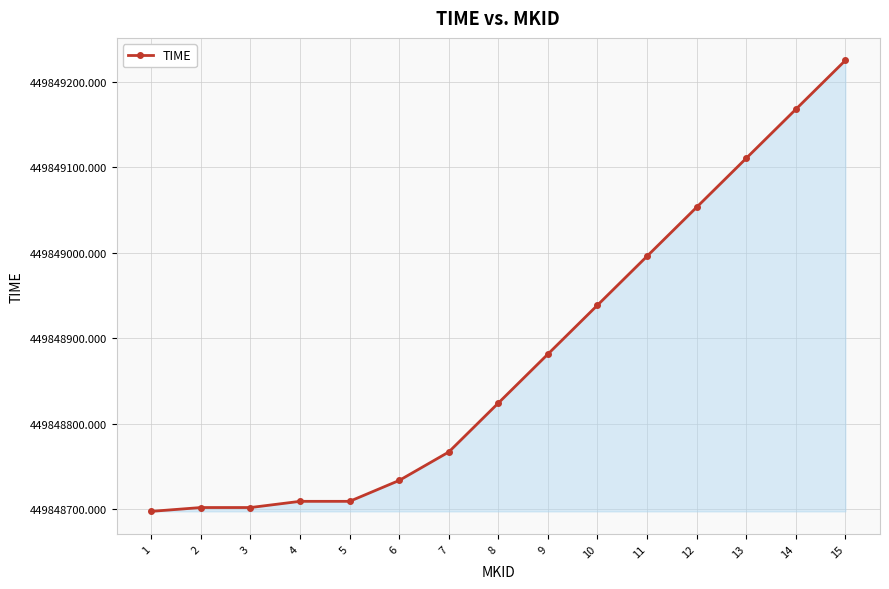

The chart shows a value of 198911802.7 at 15. True or false?

False